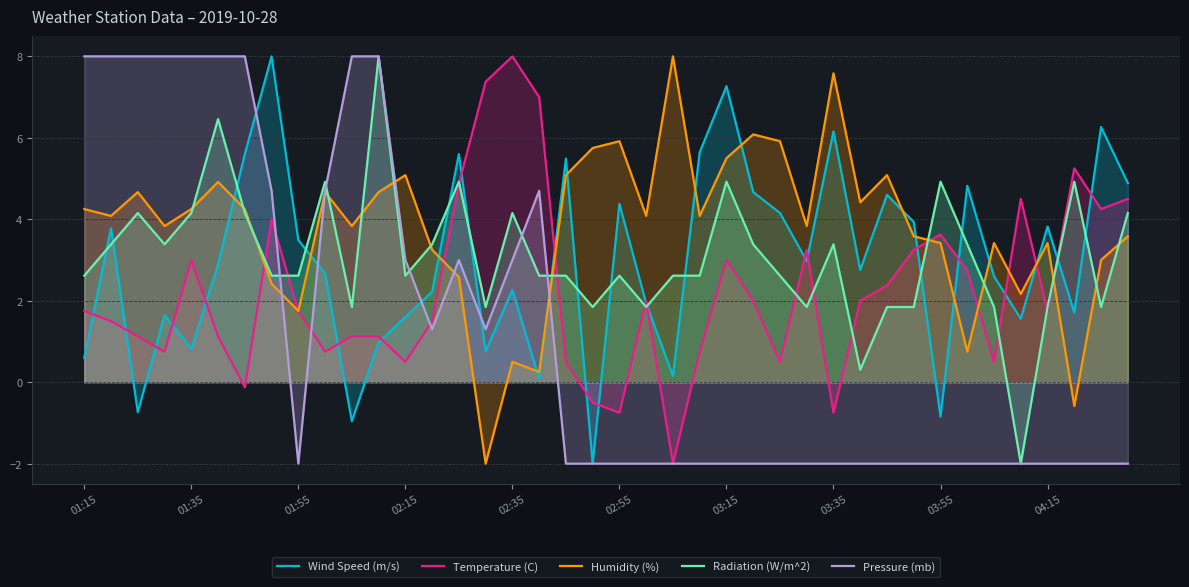

What is the sum of all Wind Speed (m/s) values?

118.2